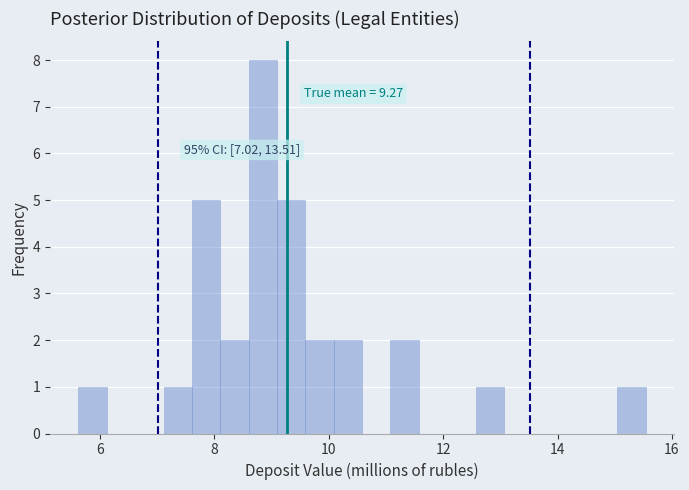

Around what value on the x-axis is the tallest bar? Give the approximate position of its centre, as read against the axis.

8.8